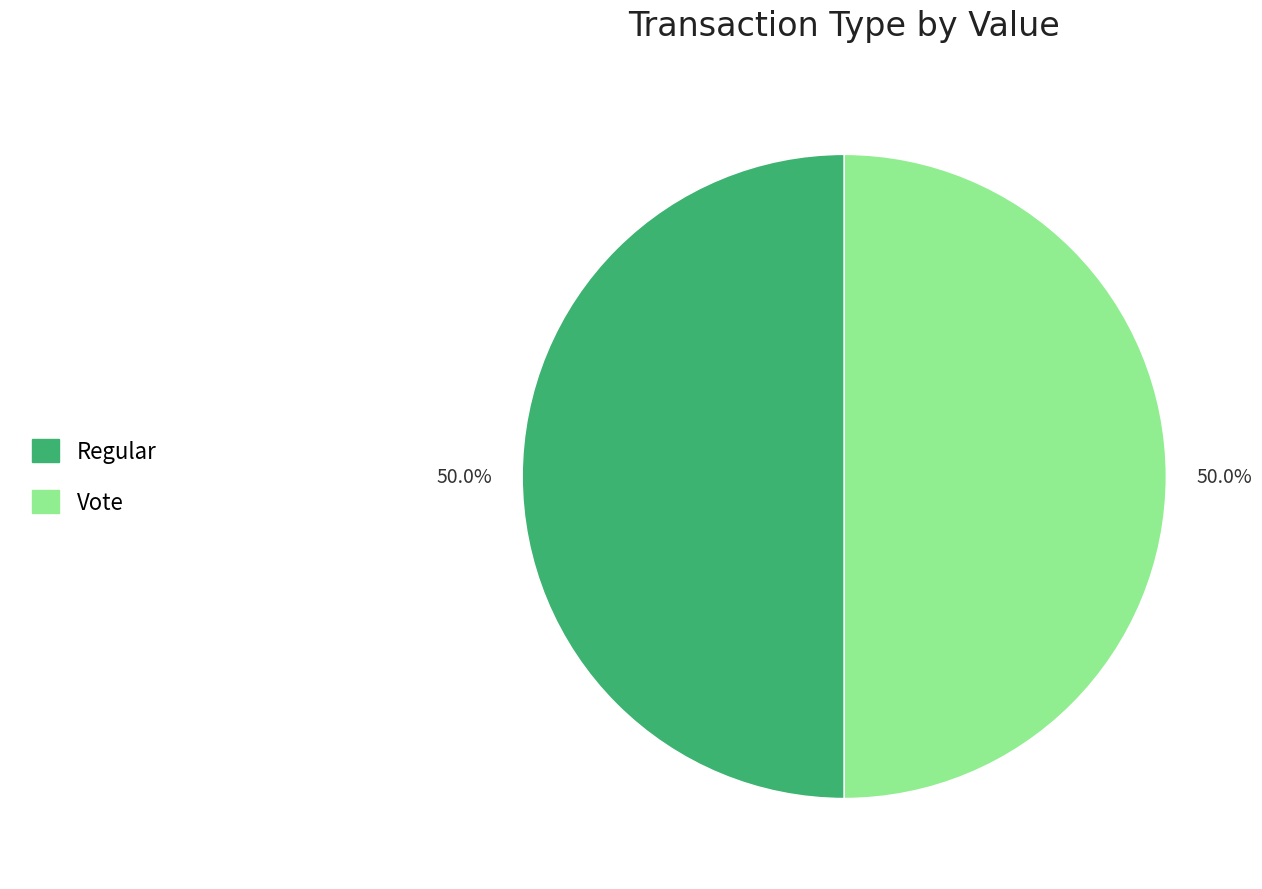

What is the total percentage of Regular and Vote?

100.0%